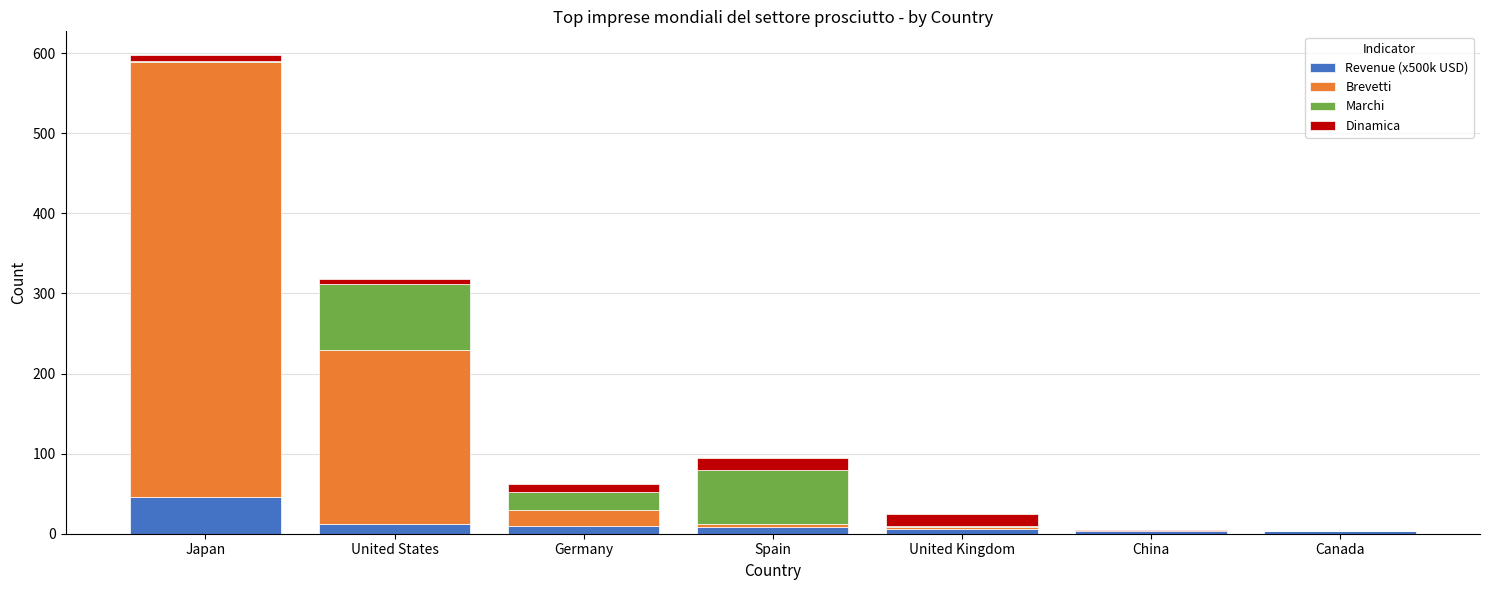

What is the sum of all Revenue (x500k USD) values?

90.4